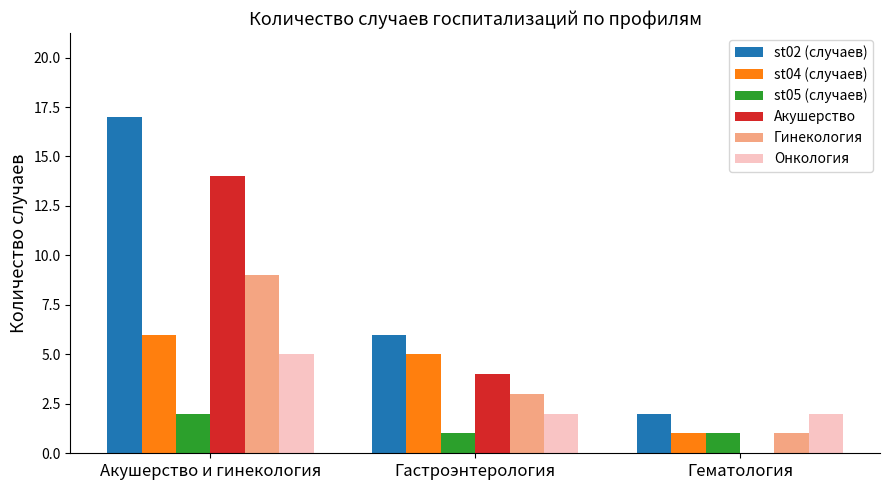

What is the sum of the Акушерство values at Гематология and Гастроэнтерология?

4